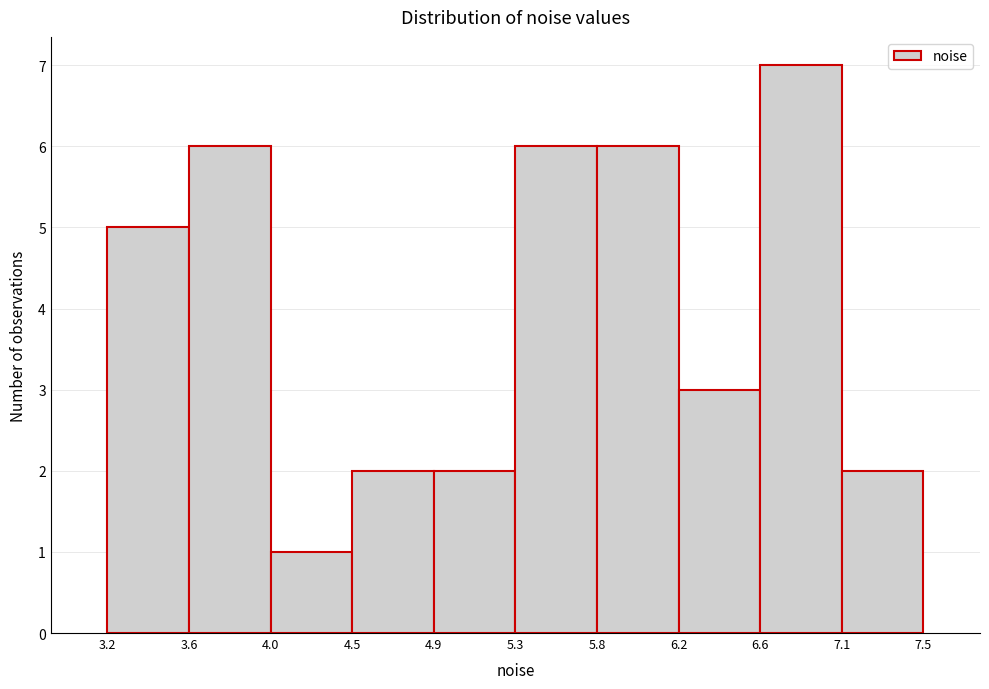

Which range on the x-axis has the tallest bar?

6.6 to 7.1